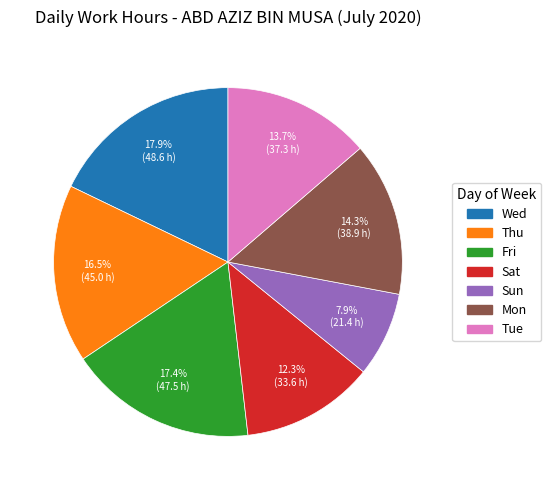

Does any single category account for the majority?

No